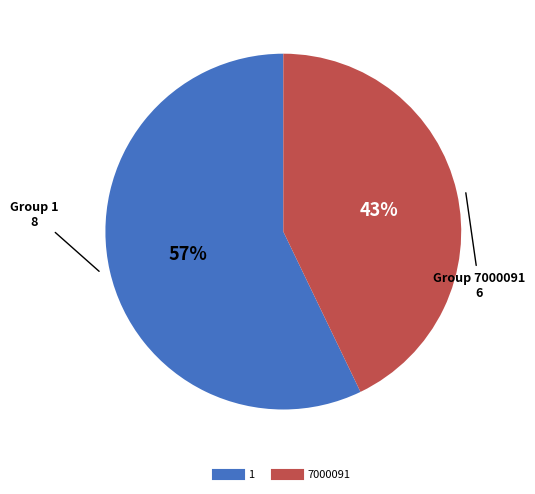

Is 7000091 the majority of the pie?

No